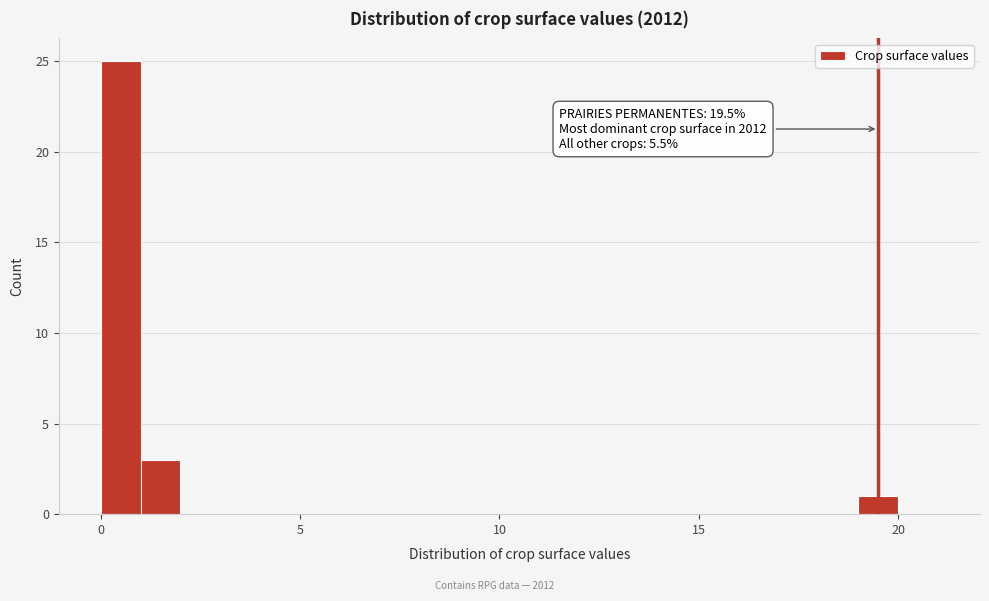

Around what value on the x-axis is the tallest bar? Give the approximate position of its centre, as read against the axis.

0.5